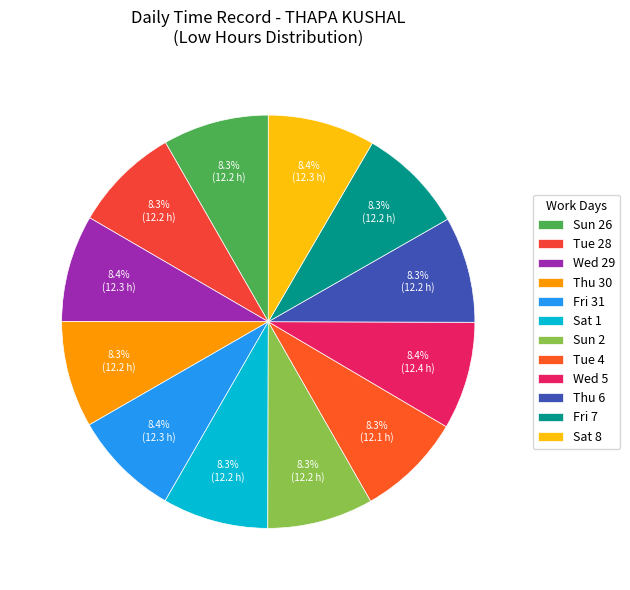

How many slices are in this pie chart?

12